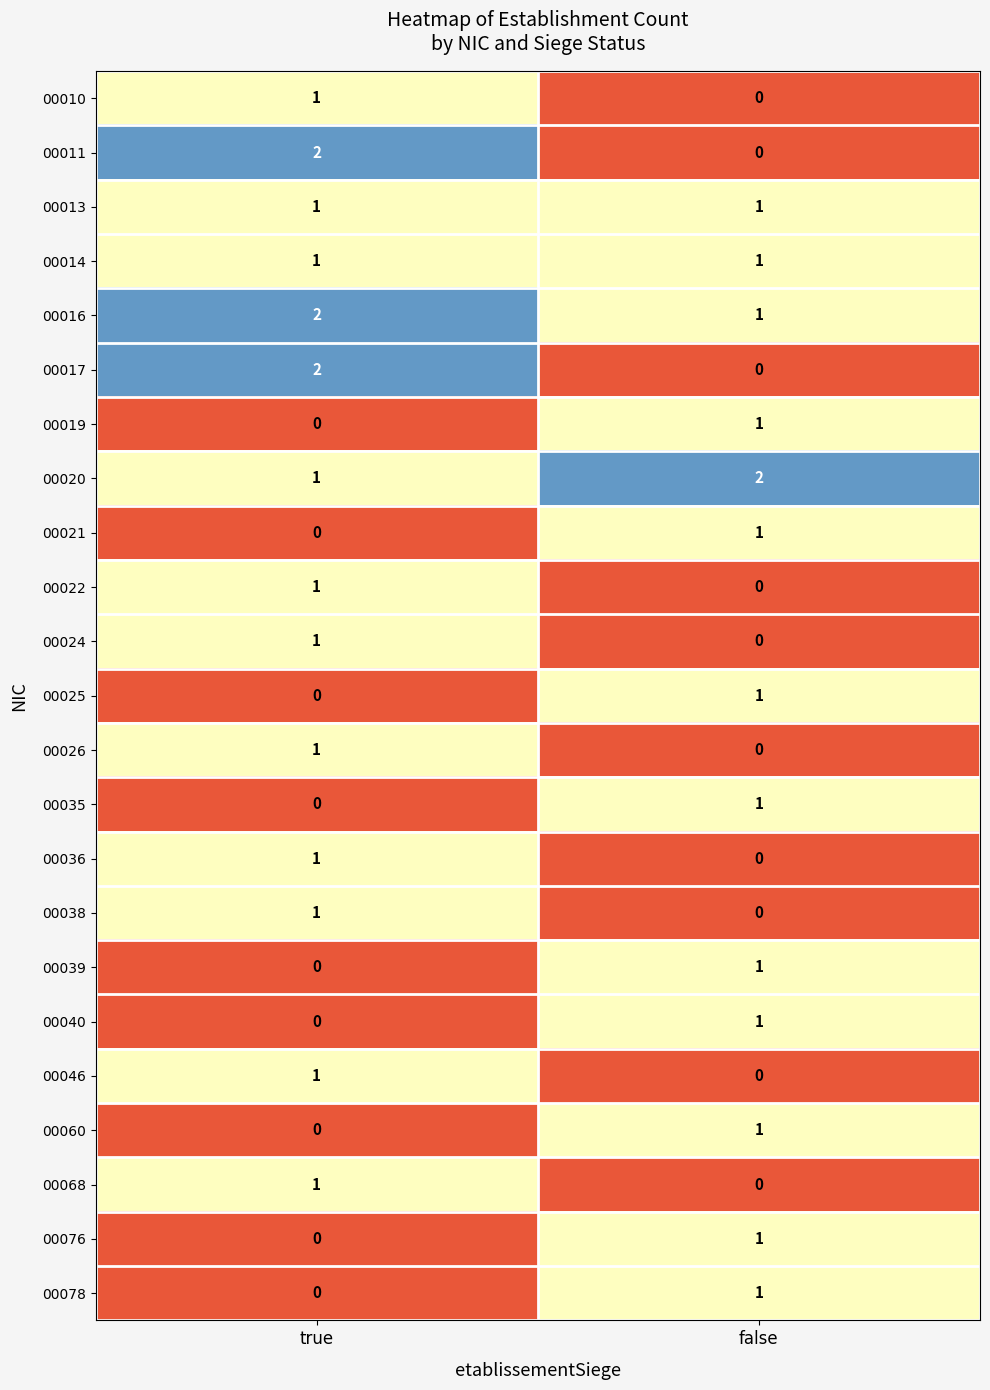

Where is 00076 nearest to the value 0?

true